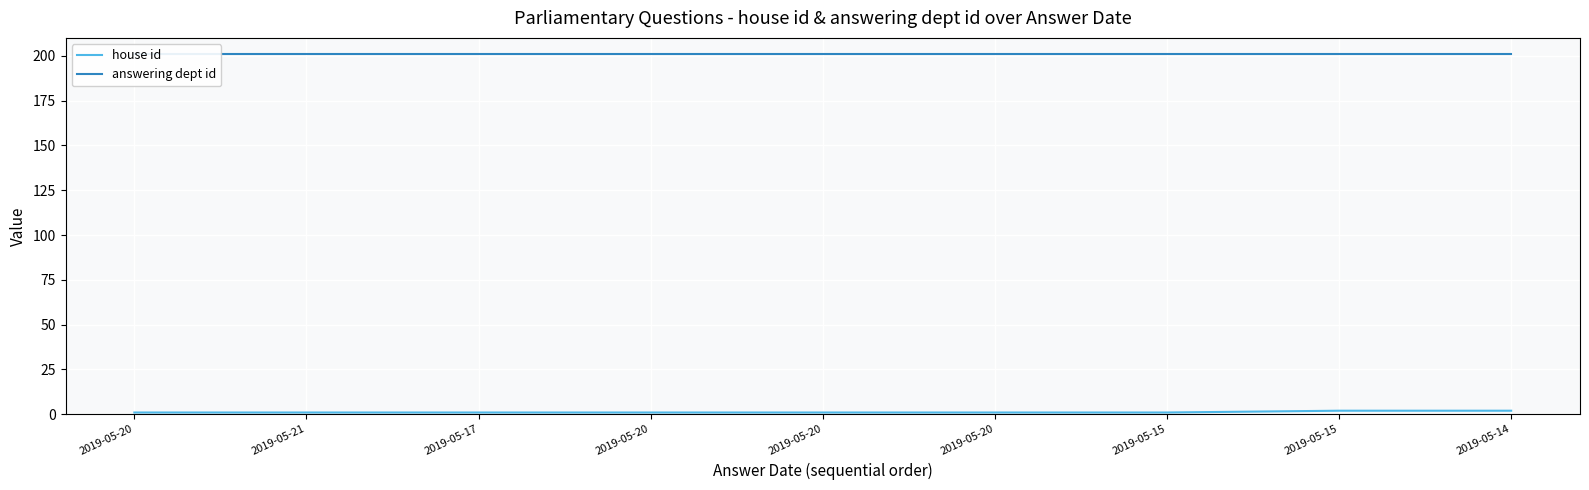

Rank the categories by house id value from highest to lowest.

2019-05-15, 2019-05-14, 2019-05-20, 2019-05-21, 2019-05-17, 2019-05-20, 2019-05-20, 2019-05-20, 2019-05-15